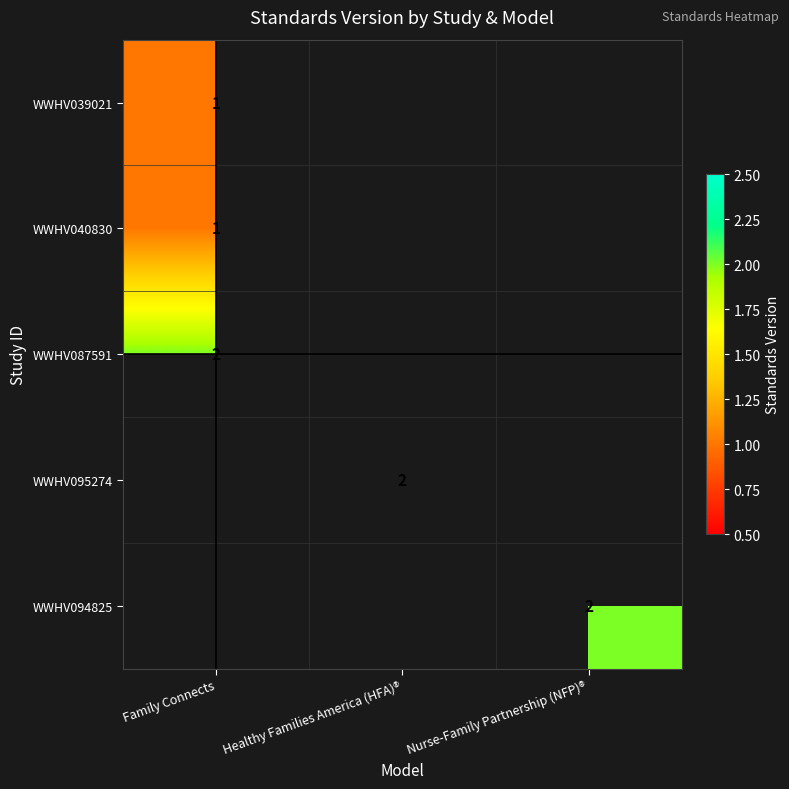

The WWHV087591 series shows 2 at Family Connects. True or false?

True